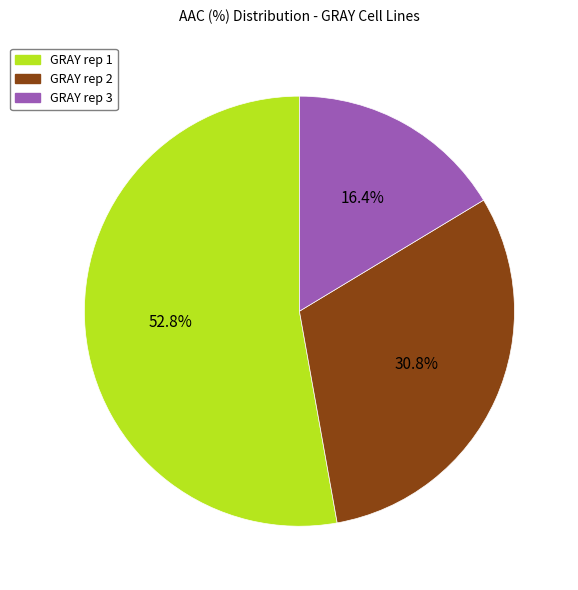

Which slice is the smallest?

GRAY rep 3